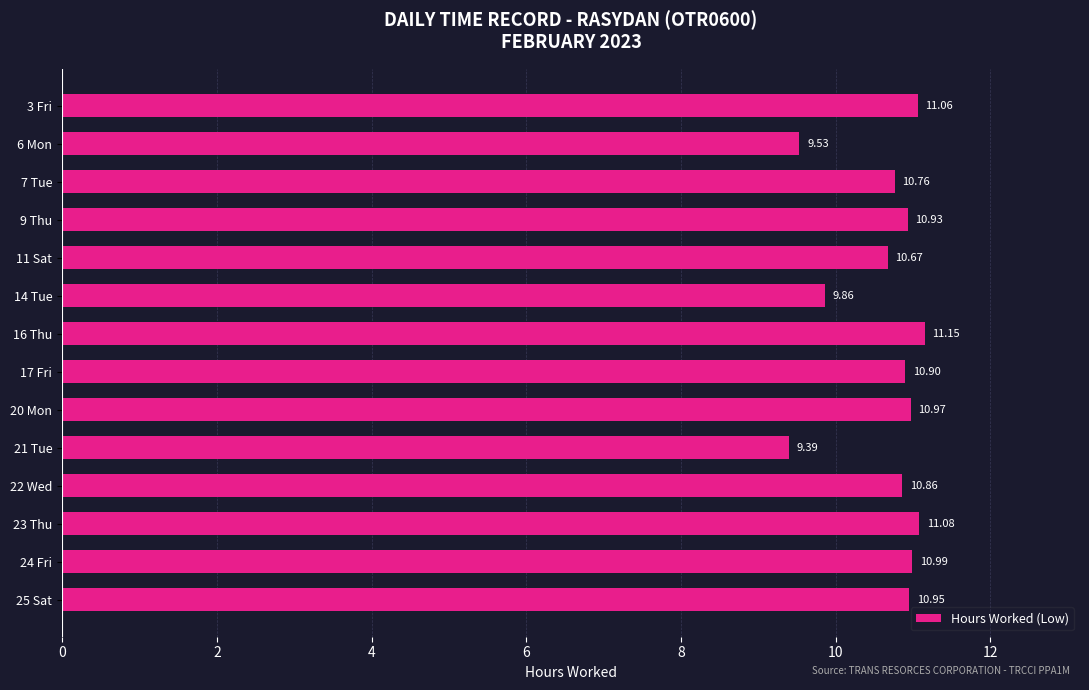

Does the chart contain stacked bars?

No